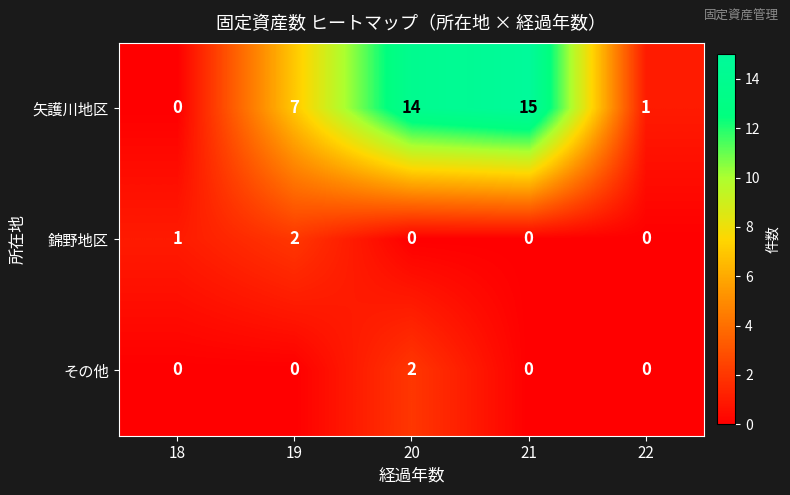

Count the その他 values in the range 0 to 1.

4